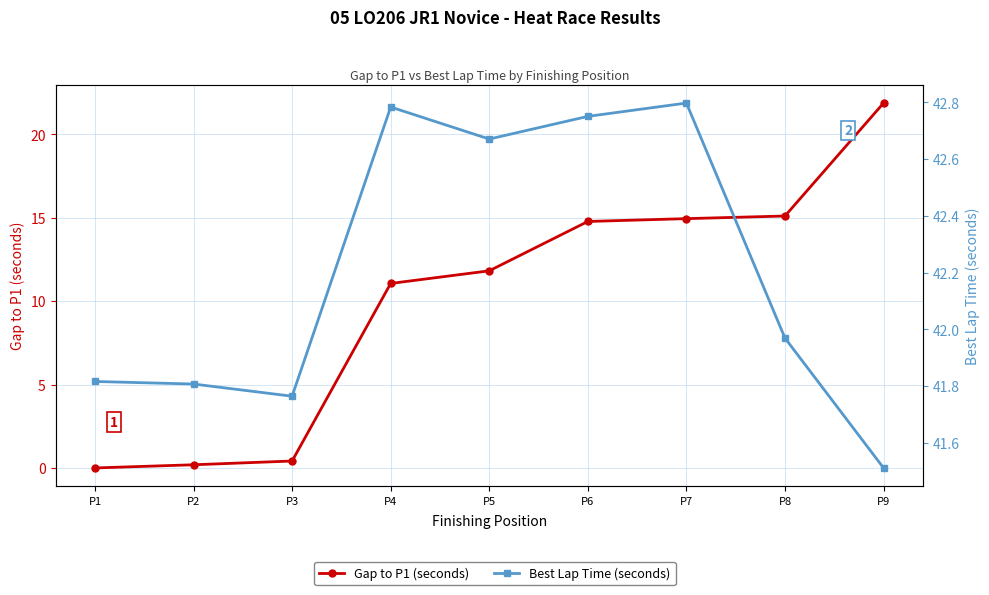

What is the difference between the maximum and minimum values in the Gap to P1 (seconds) series?

21.9